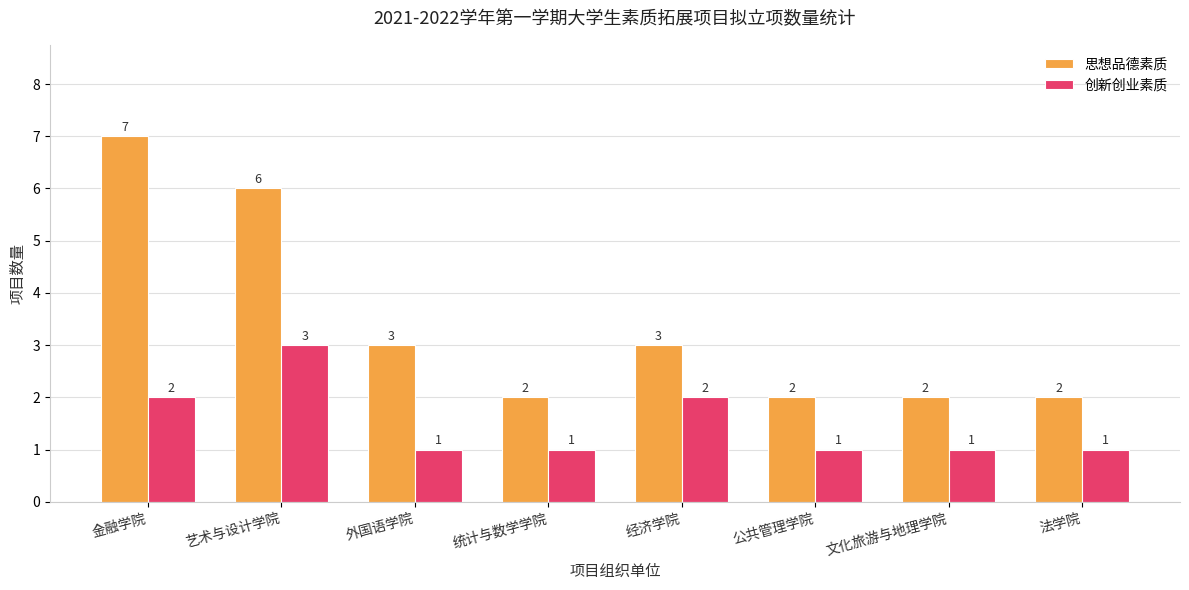

Reading left to right, what are all the values shown in this chart?

思想品德素质: 金融学院=7	艺术与设计学院=6	外国语学院=3	统计与数学学院=2	经济学院=3	公共管理学院=2	文化旅游与地理学院=2	法学院=2
创新创业素质: 金融学院=2	艺术与设计学院=3	外国语学院=1	统计与数学学院=1	经济学院=2	公共管理学院=1	文化旅游与地理学院=1	法学院=1